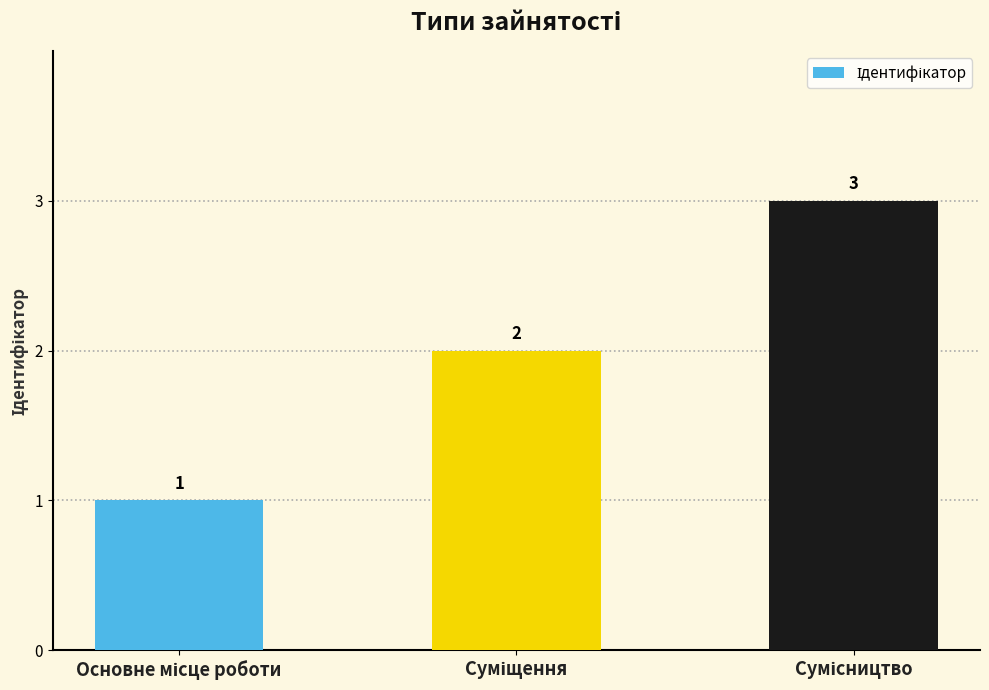

What is the value of the 1st bar from the left?

1